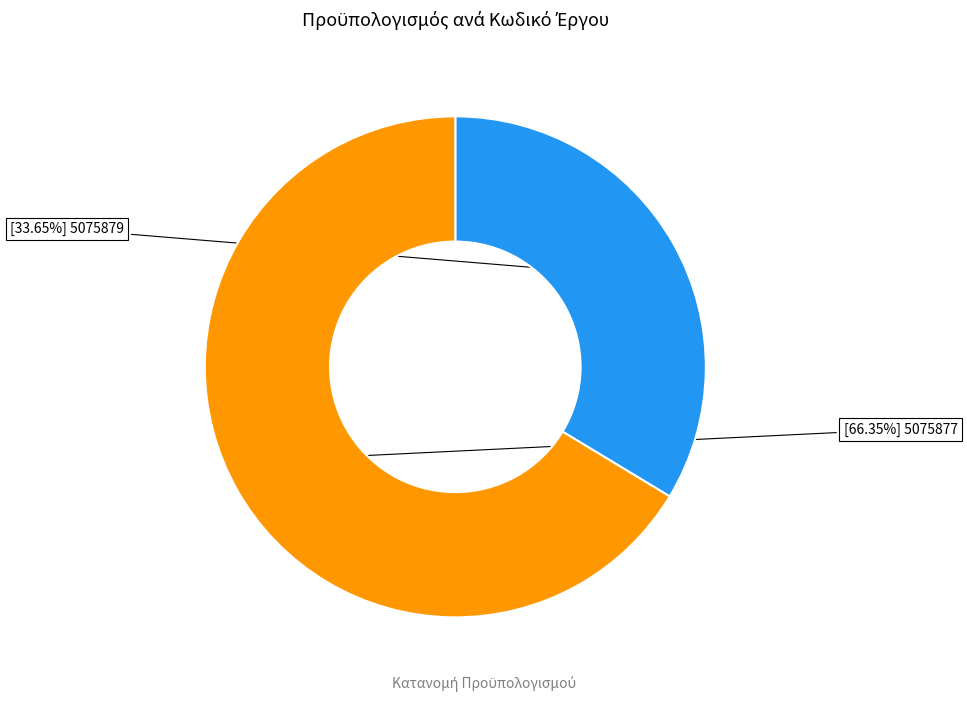

Is there a majority slice in this chart?

Yes